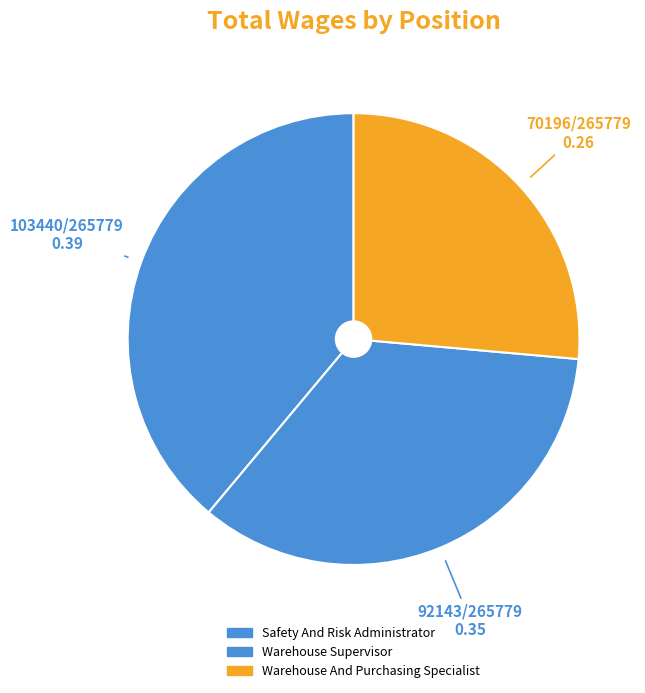

Is it true that Warehouse Supervisor is 42% of the pie?

False